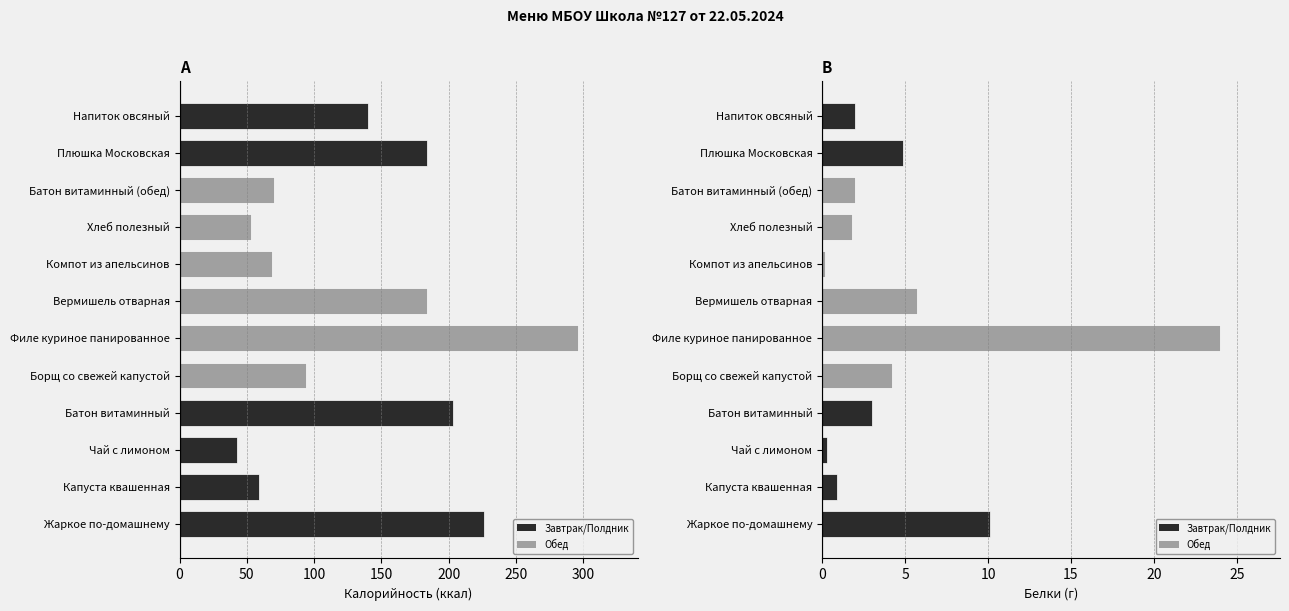

How many data points does each series have?

12